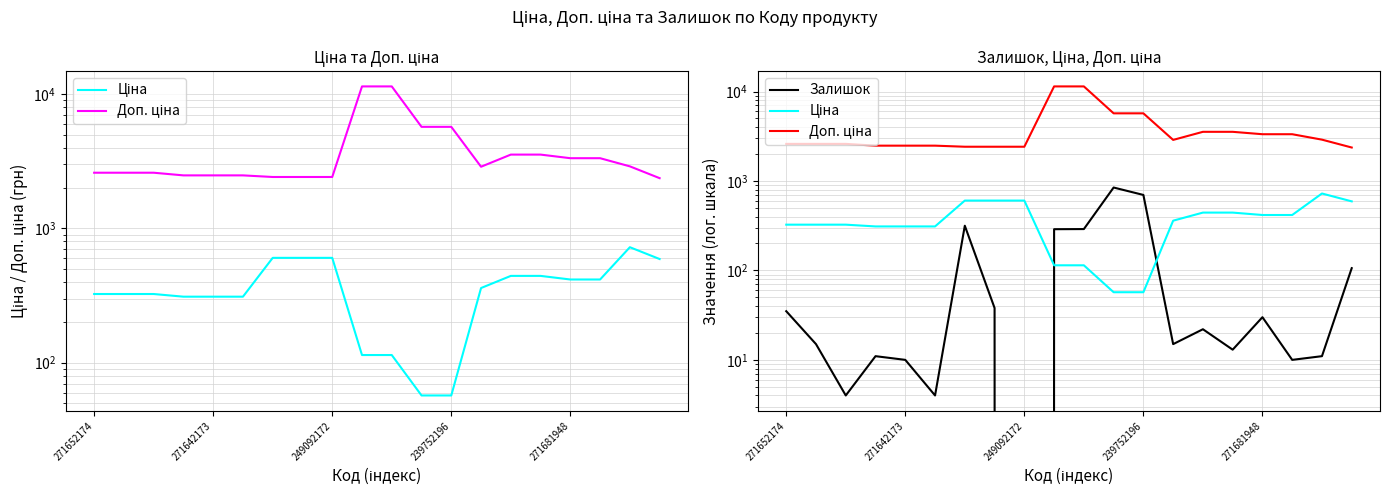

Reading left to right, transcribe all the data shown in this chart.

Ціна: 324.8	324.8	324.8	310.3	310.3	310.3	603.7	603.7	603.7	114.1	114.1	57.0	57.0	359.9	443.1	443.1	416.6	416.6	724.5	591.6
Доп. ціна: 2598.3	2598.3	2598.3	2482.4	2482.4	2482.4	2414.8	2414.8	2414.8	11410.0	11410.0	5705.0	5705.0	2878.8	3545.0	3545.0	3332.5	3332.5	2897.8	2366.5
Залишок: 35.0	15.0	4.0	11.0	10.0	4.0	316.0	38.0	0.0	289.0	290.0	845.0	698.0	15.0	22.0	13.0	30.0	10.0	11.0	106.0